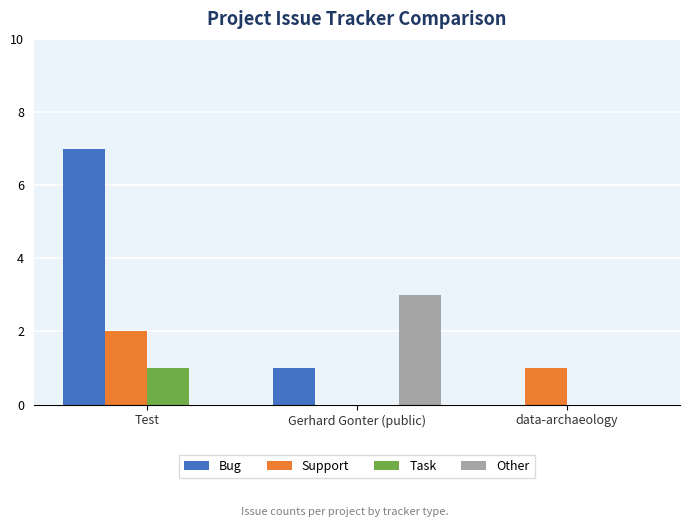

What is the spread (max minus min) of values at data-archaeology?

1